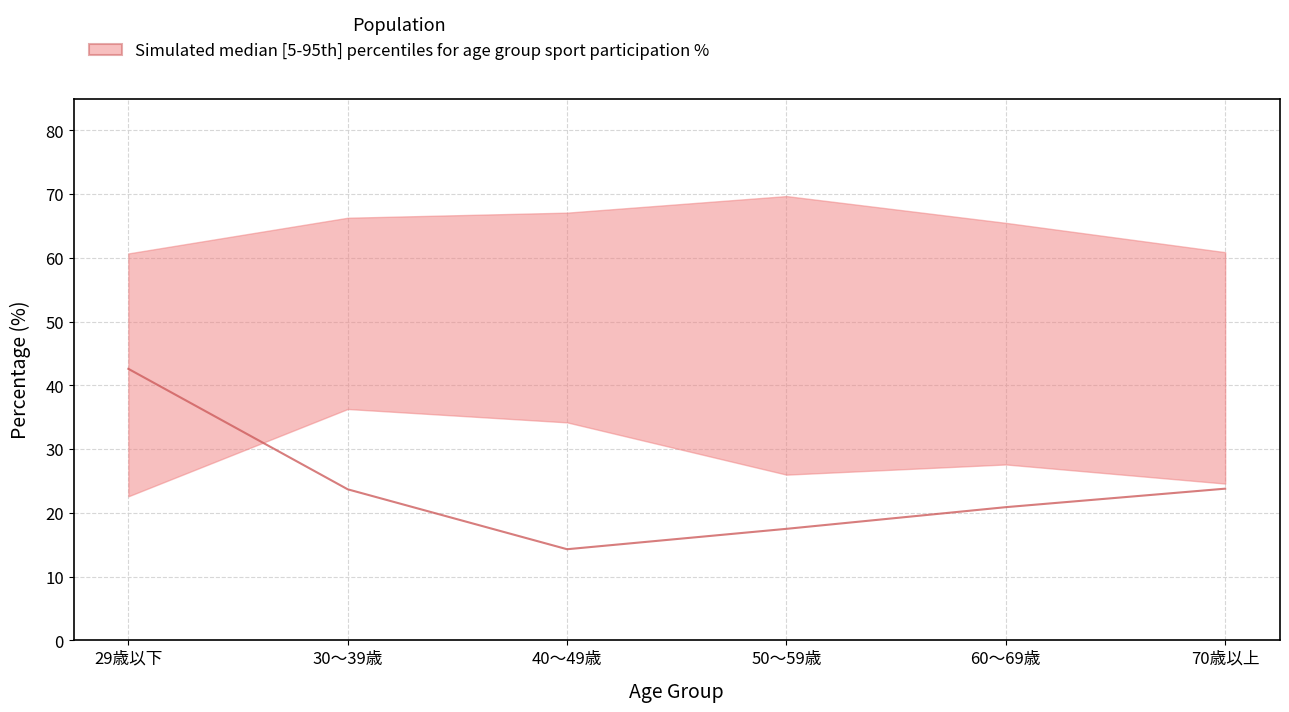

True or false: upper and median intersect in this chart.

False